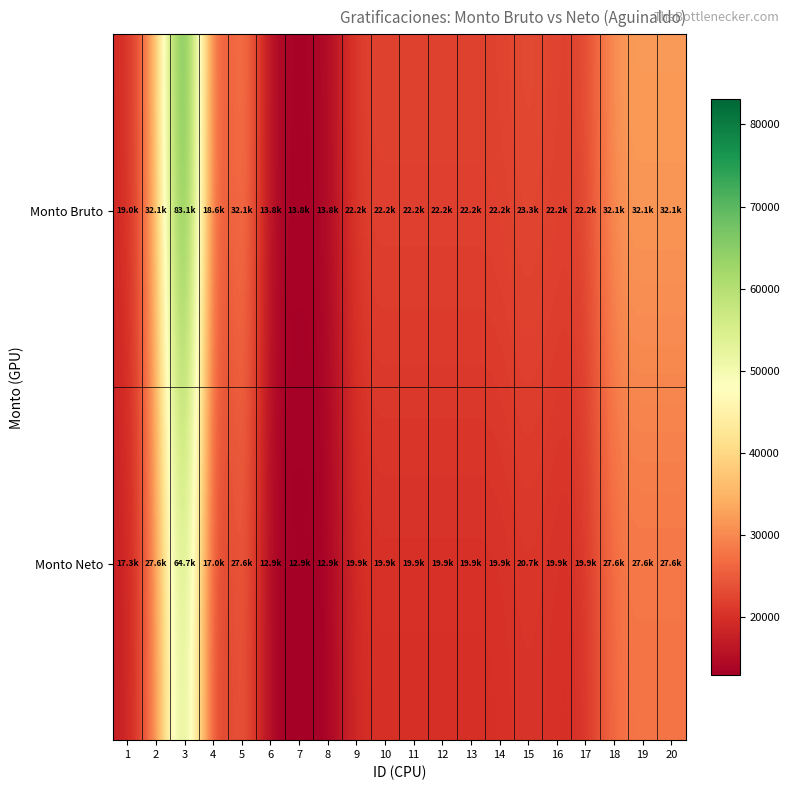

How many distinct data groups are displayed?

2